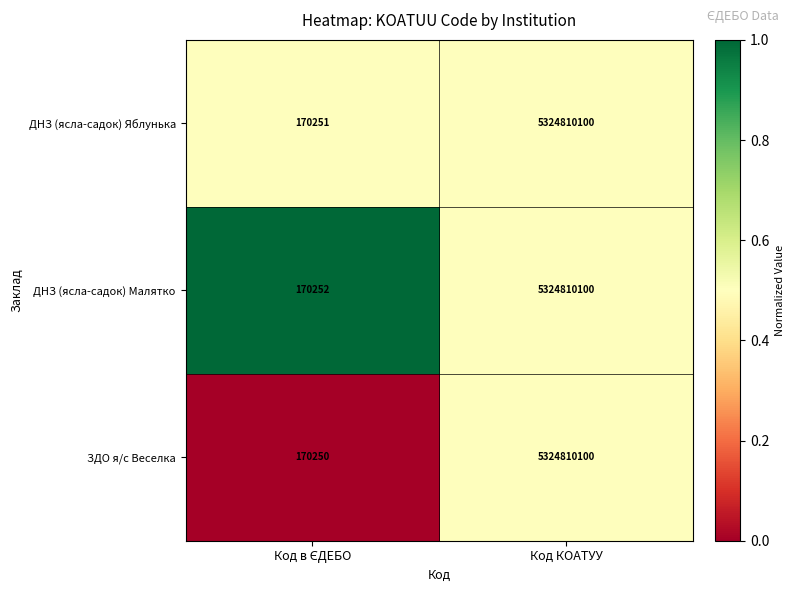

Reading left to right, what are all the values shown in this chart?

ДНЗ (ясла-садок) Яблунька: 170251	5324810100
ДНЗ (ясла-садок) Малятко: 170252	5324810100
ЗДО я/с Веселка: 170250	5324810100